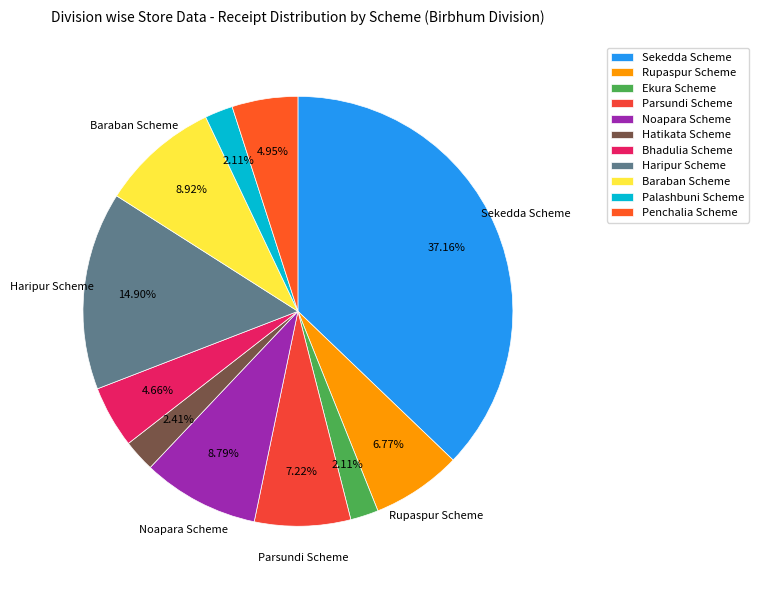

What is the largest slice in the pie chart?

Sekedda Scheme